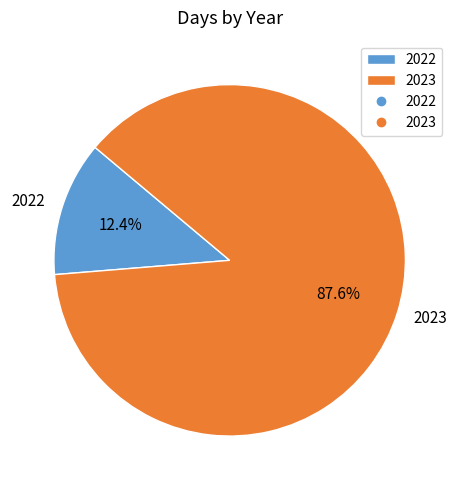

Is it true that 2023 is 73% of the pie?

False